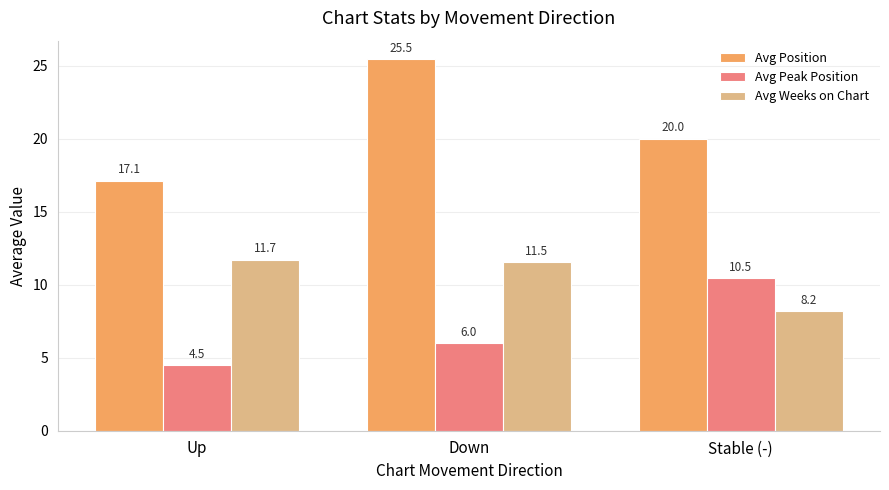

How many values in the Avg Weeks on Chart series are below 11?

1